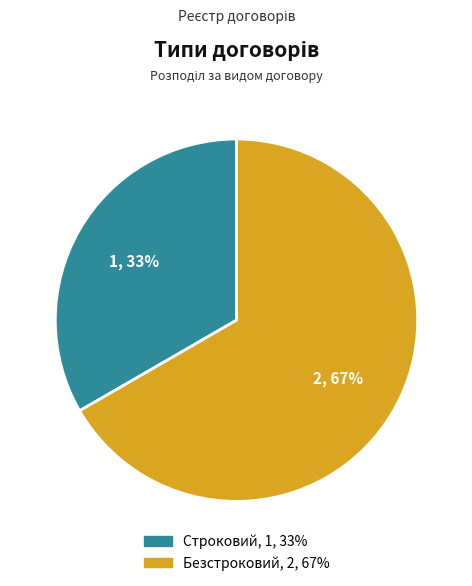

To the nearest percent, what is the average slice percentage?

50%